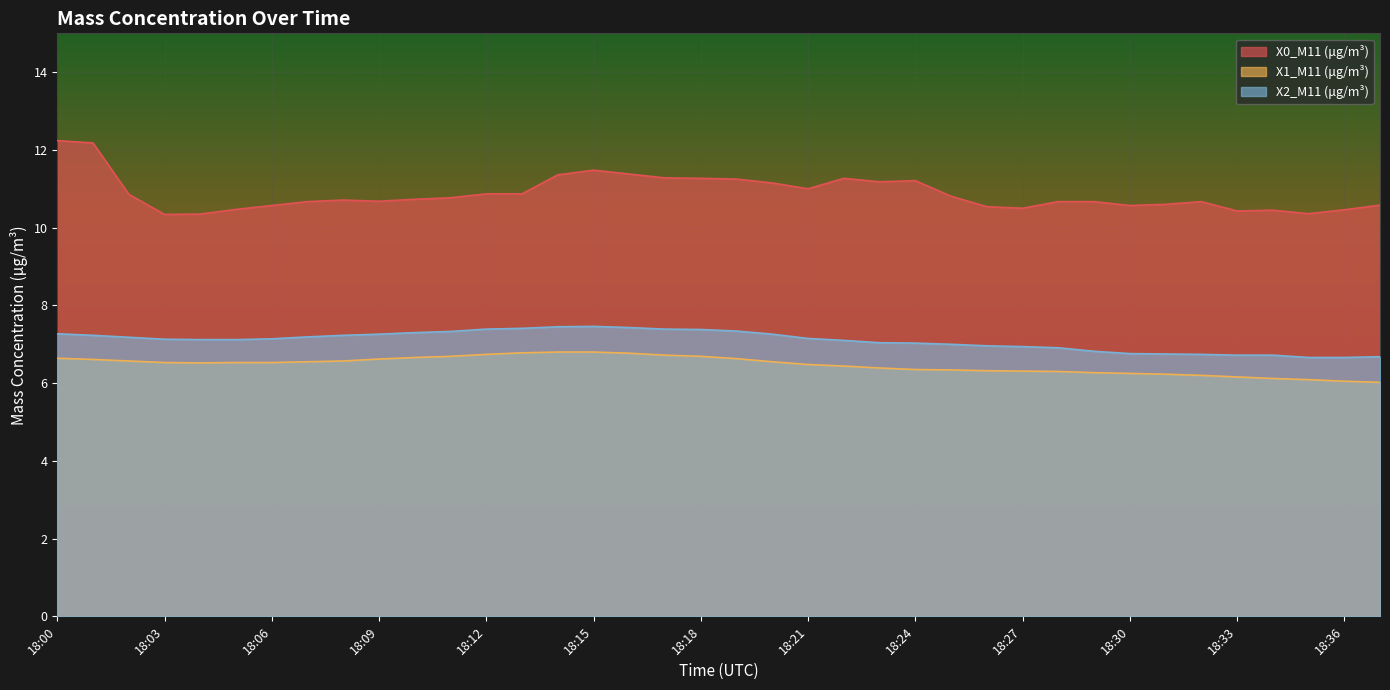

True or false: X1_M11 (μg/m³) has more than 0 interior local peaks.

False